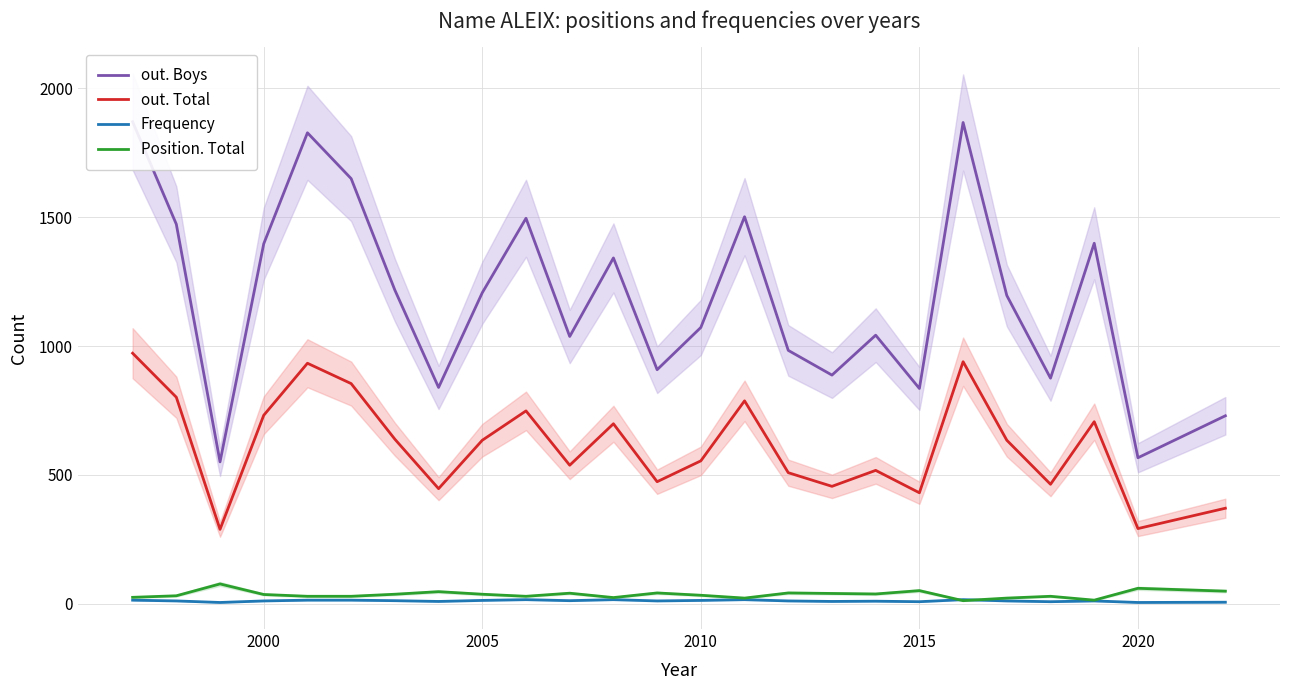

Reading right to left, what are all the values shown in this chart?

out. Boys: 729	566	1399	875	1196	1868	835	1042	887	983	1502	1072	908	1342	1037	1496	1207	839	1217	1650	1828	1397	550	1473	1871
out. Total: 370	291	706	463	634	939	430	517	455	508	787	554	473	698	537	748	634	446	638	854	933	731	288	801	972
Frequency: 5	4	10	7	10	15	7	9	8	10	15	12	10	15	11	15	12	8	11	13	13	10	4	10	13
Position. Total: 48	59	13	28	21	11	50	37	39	41	21	32	41	23	40	28	36	46	36	28	28	35	76	30	24